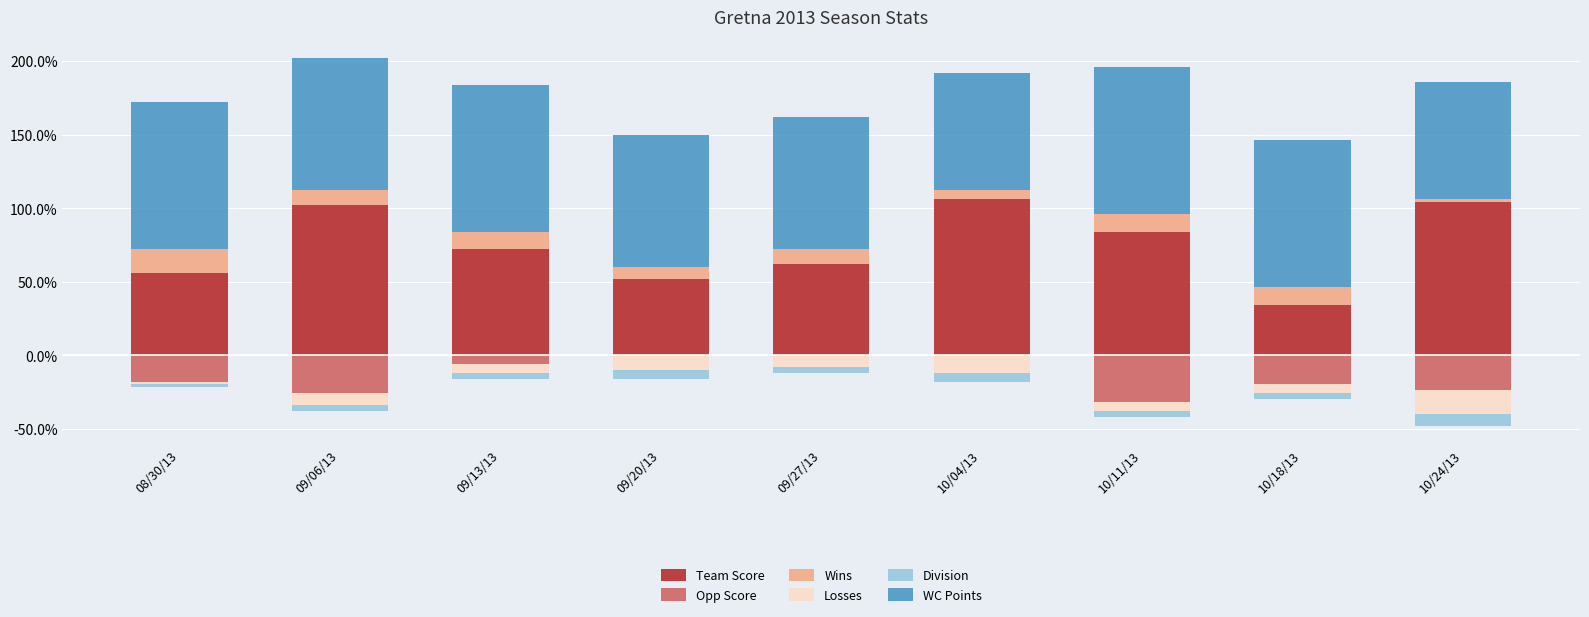

What is the label of the 6th bar from the right?

09/20/13